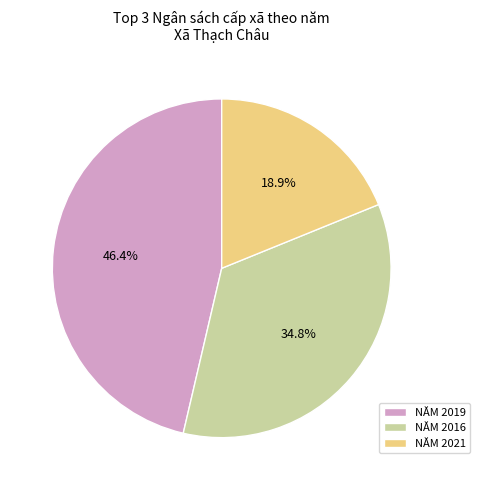

Between NĂM 2016 and NĂM 2019, which is larger?

NĂM 2019